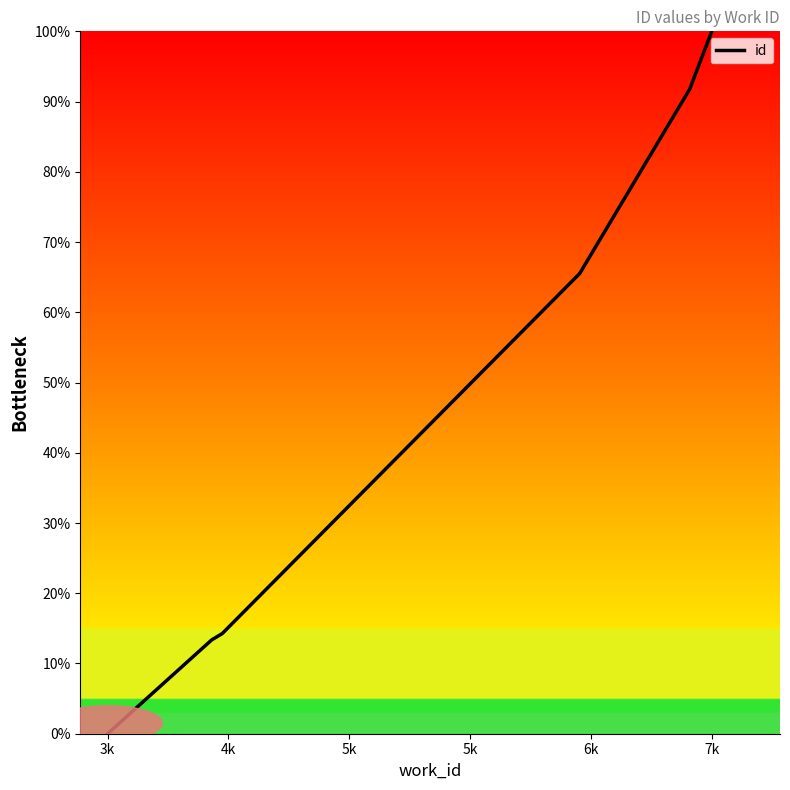

The chart shows a value of 170.8 at 7k. True or false?

False